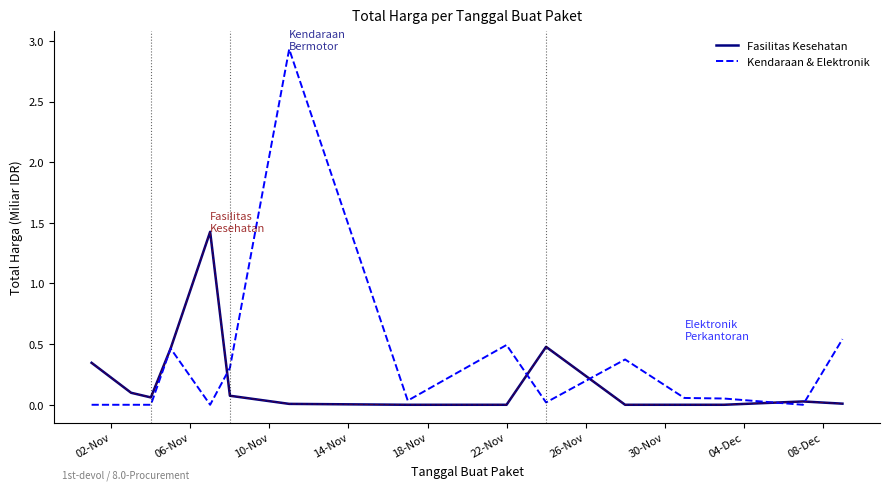

Which series has the widest spread of values?

Kendaraan & Elektronik